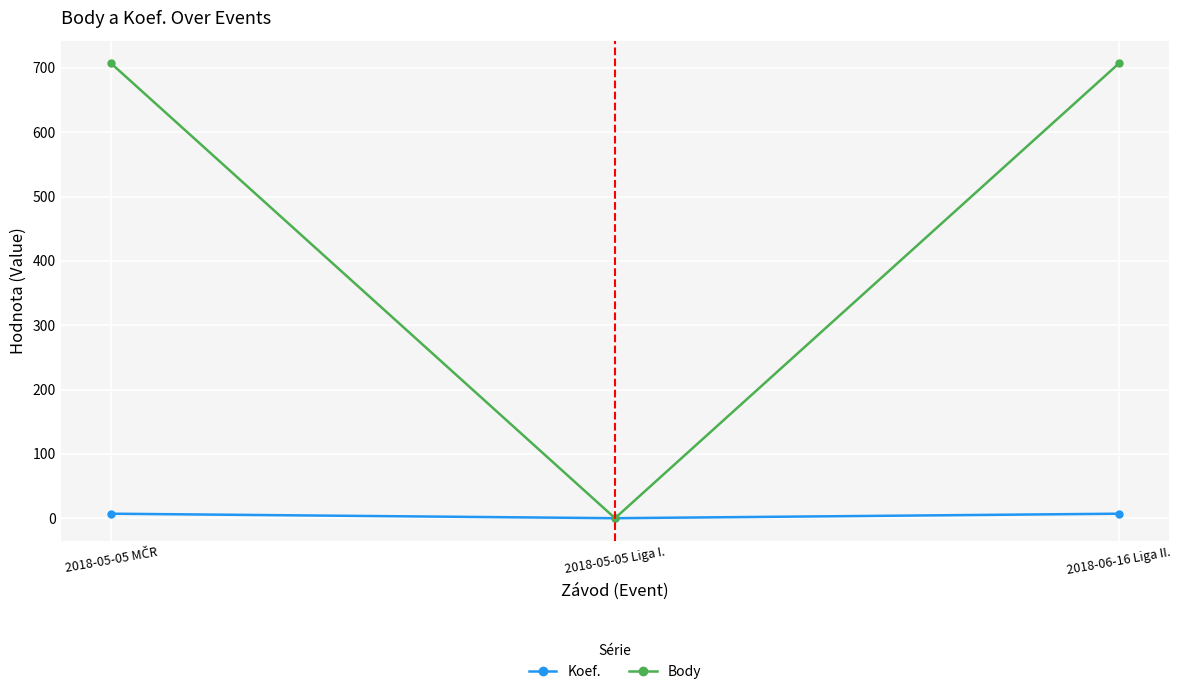

Reading right to left, transcribe all the data shown in this chart.

Koef.: 7	0	7
Body: 707	0	707